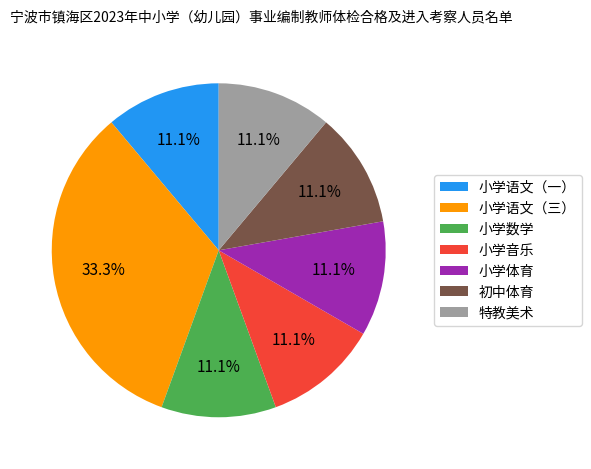

Does 小学音乐 represent more than half of the total?

No